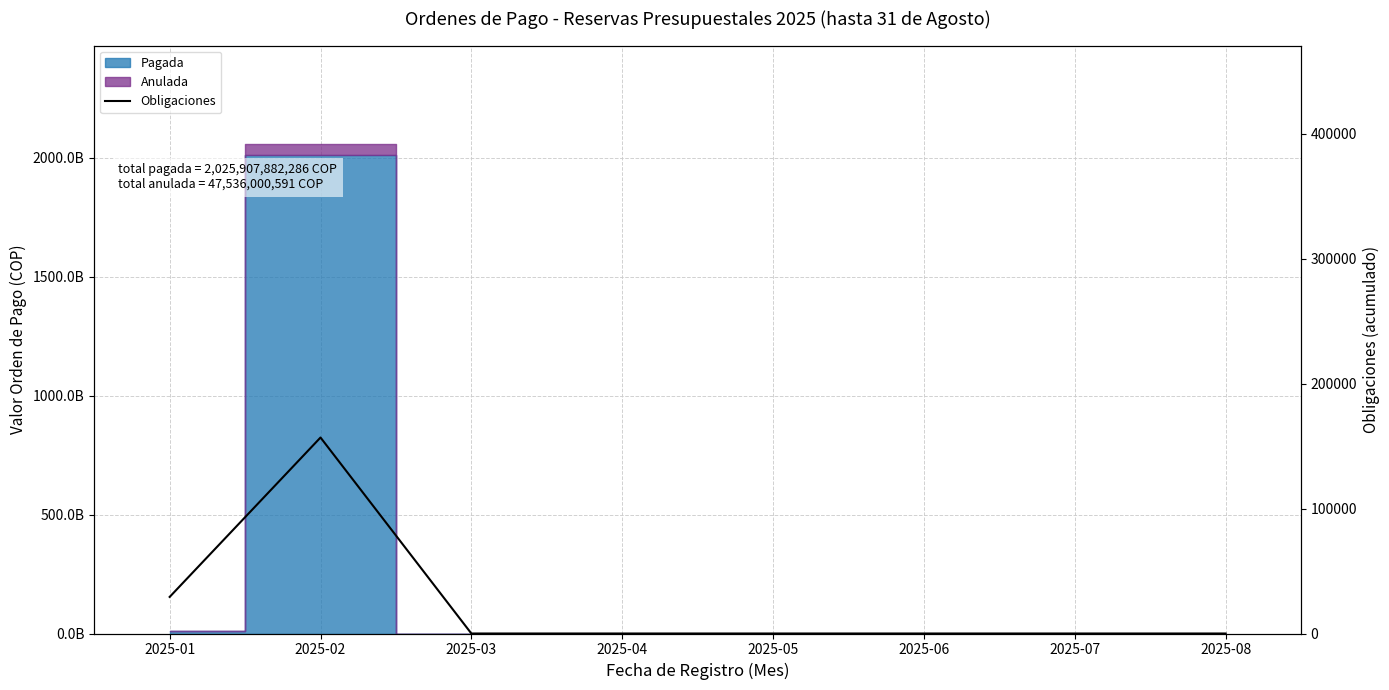

Count the values in the range 0 to 29300.

7